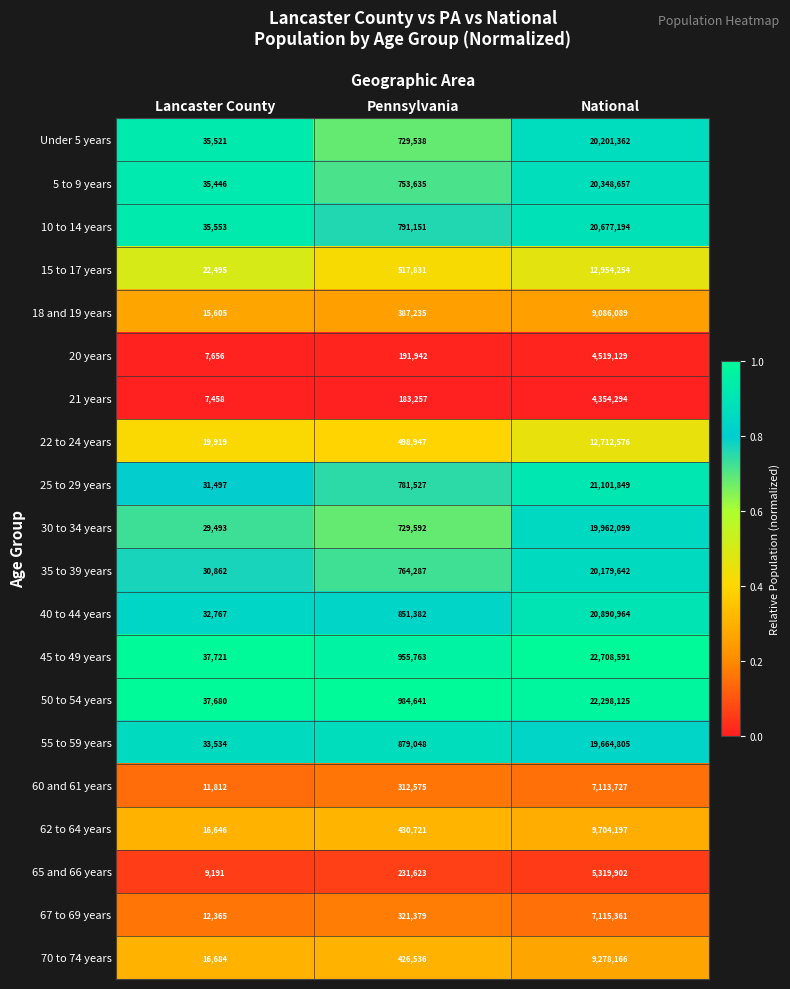

What is the difference between the 65 and 66 years values at Pennsylvania and Lancaster County?

222432